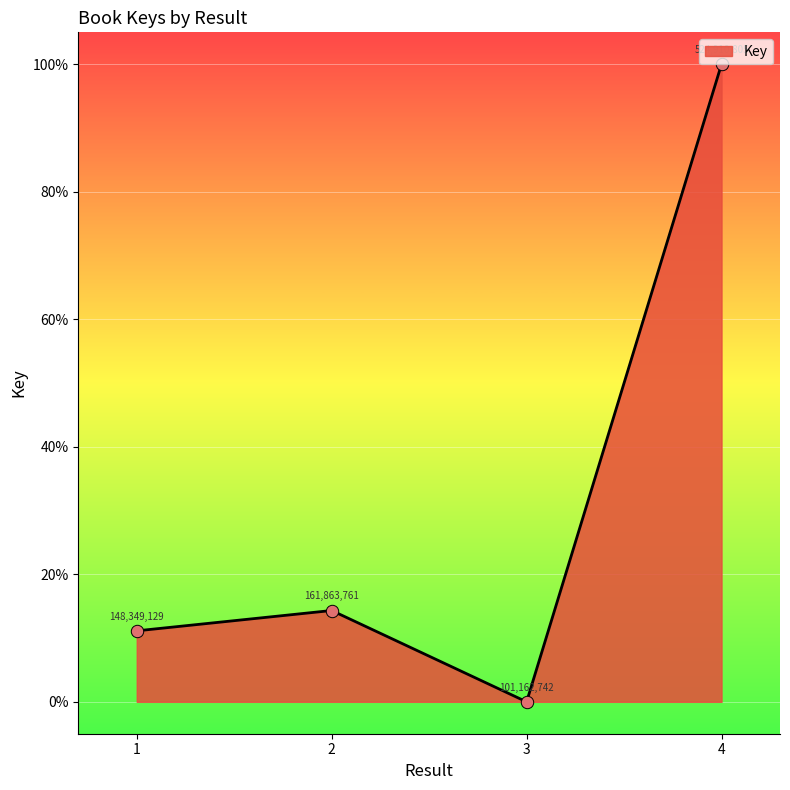

Which has a higher value, 3 or 2?

2